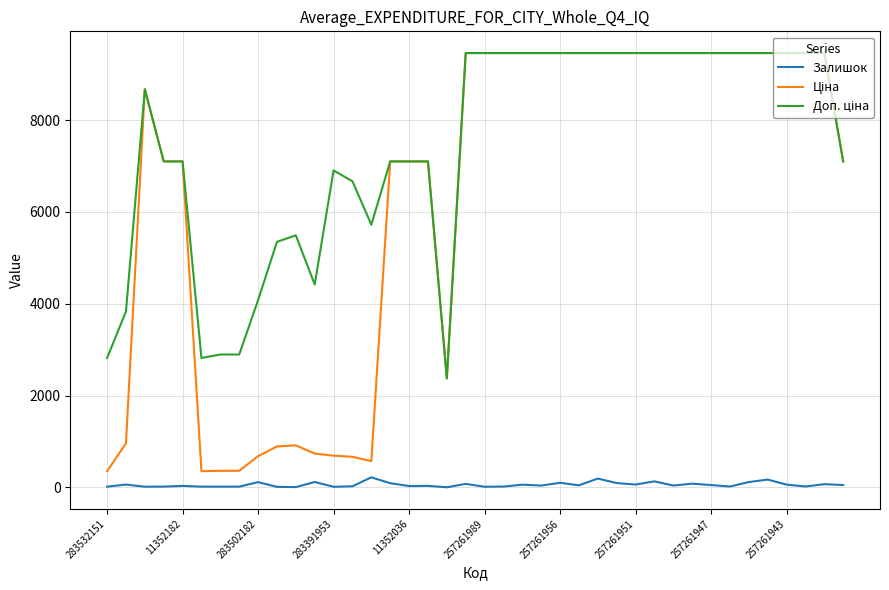

What is the maximum value shown in the chart?

9458.9